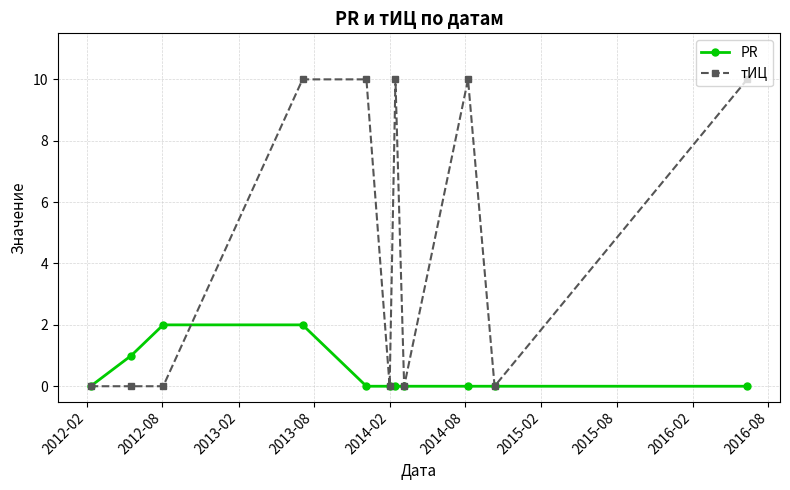

Which series has the largest total across all categories?

тИЦ